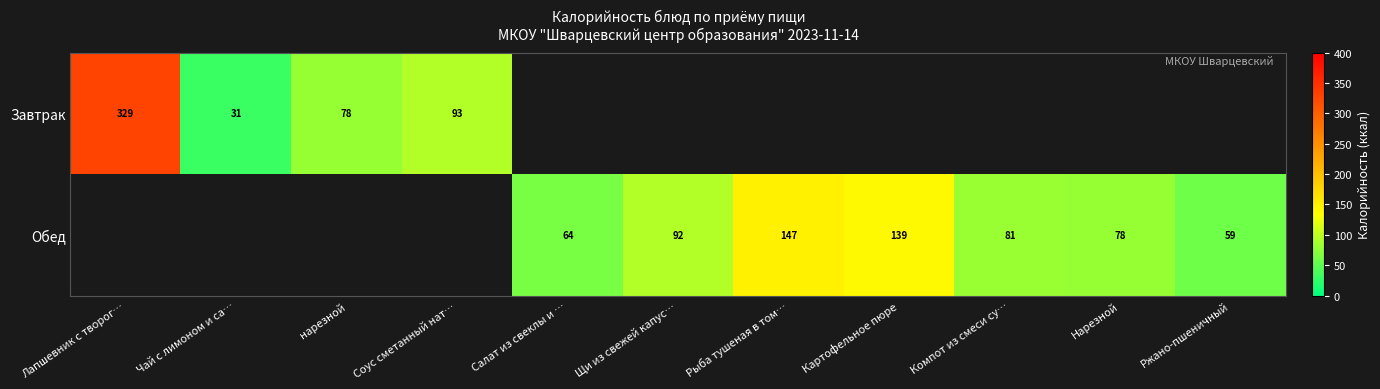

What is the difference between the Обед values at Щи из свежей капус… and Картофельное пюре?

47.0